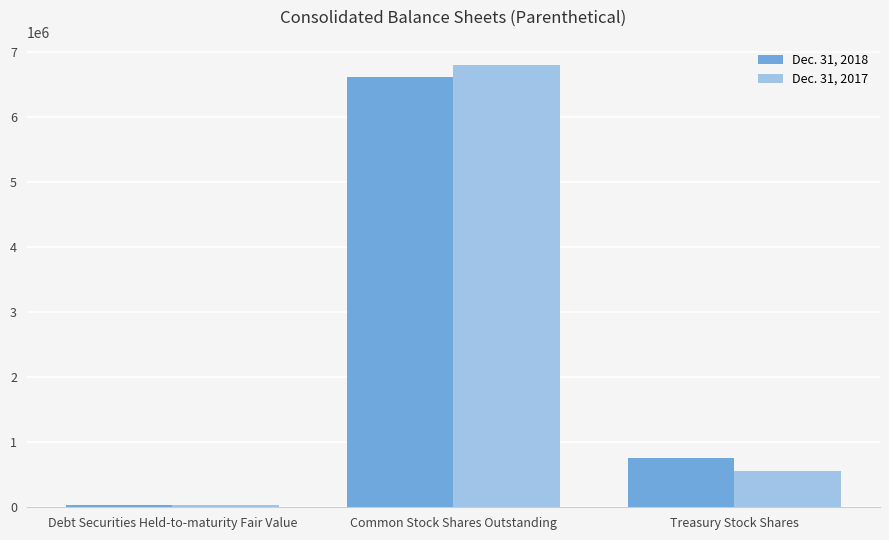

What is the difference between the Dec. 31, 2017 values at Debt Securities Held-to-maturity Fair Value and Treasury Stock Shares?

522591